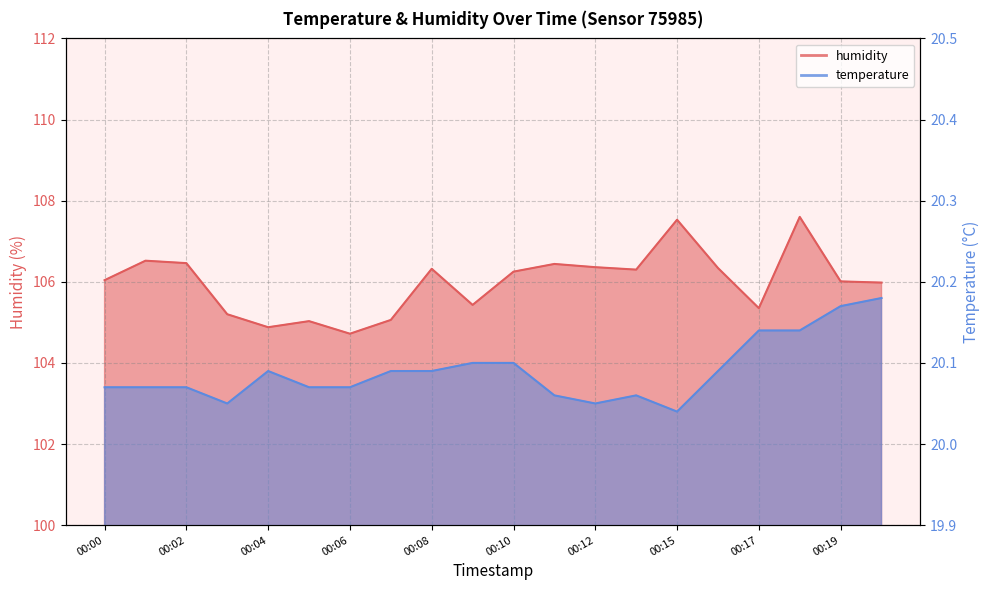

What is the minimum value shown in the chart?

20.0